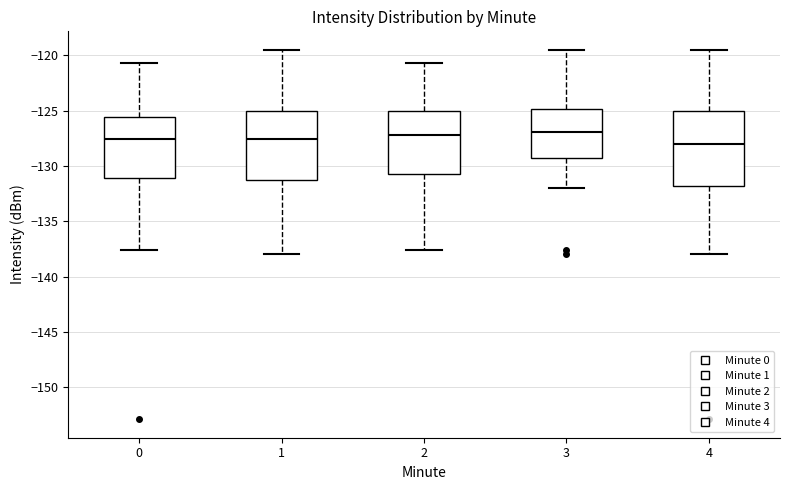

Where is the lower edge of the box at x = 0 on the y-axis? The values are not printed on the chart, so give them approximately, as read against the axis.

-131.0